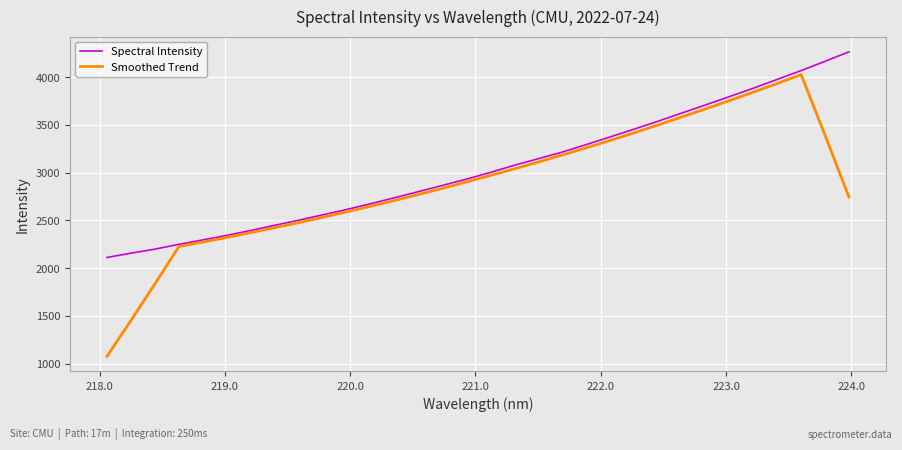

What is the difference between the second highest and minimum values in the Smoothed Trend series?

2855.2